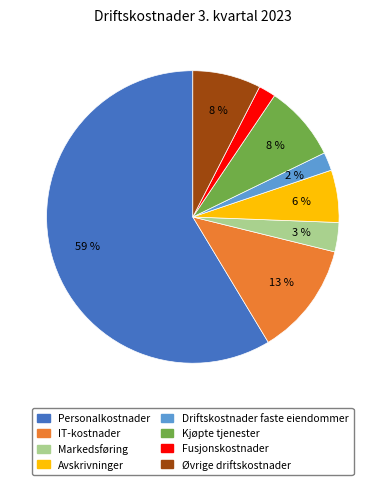

Count the number of slices in the pie.

8